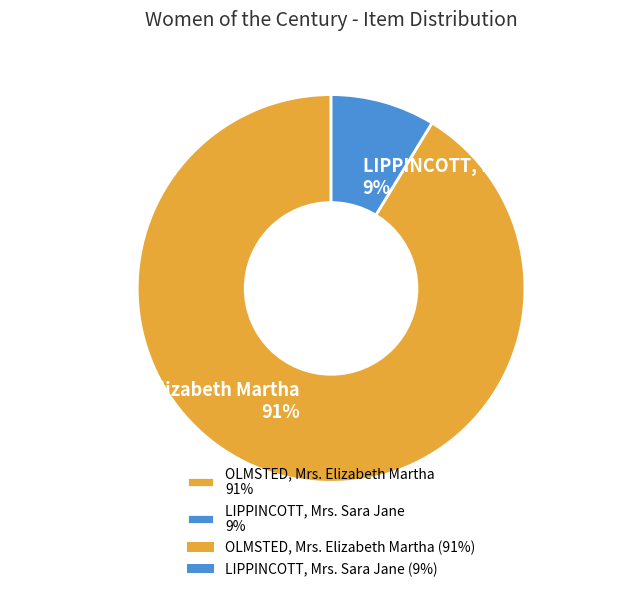

Does any single category account for the majority?

Yes